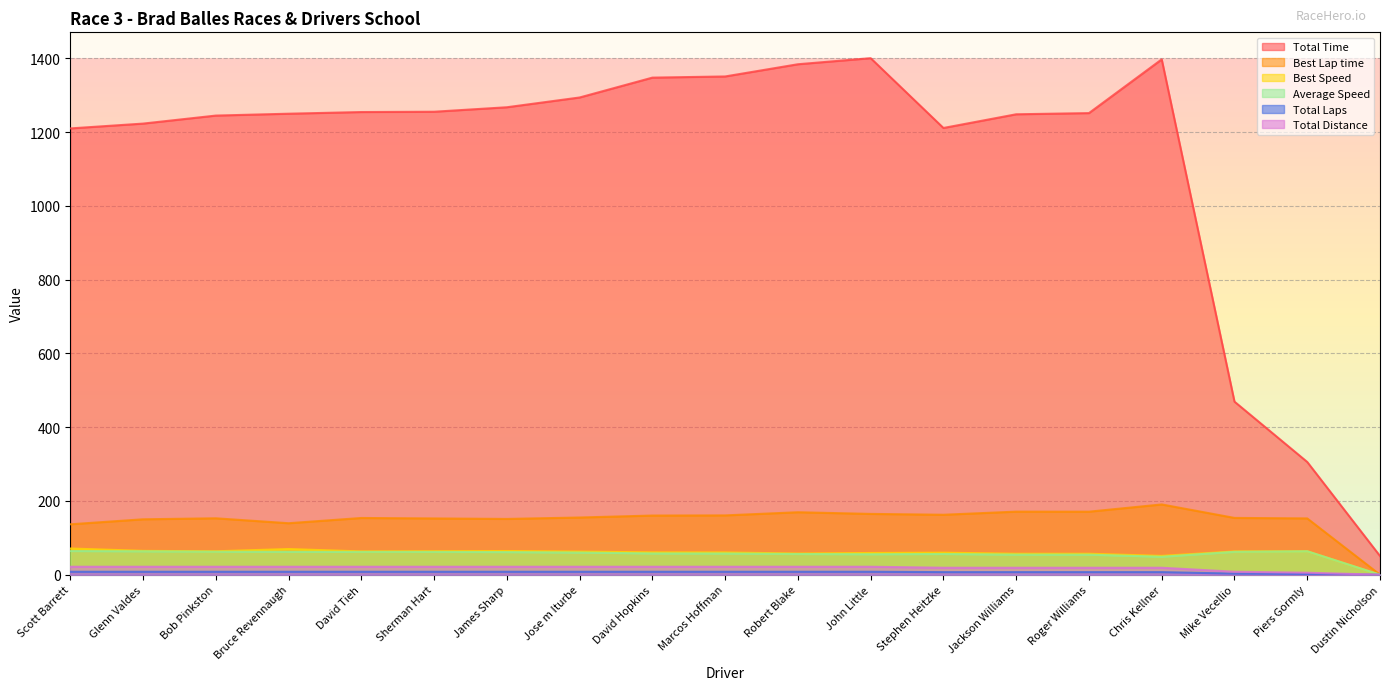

True or false: Average Speed and Total Distance intersect in this chart.

False